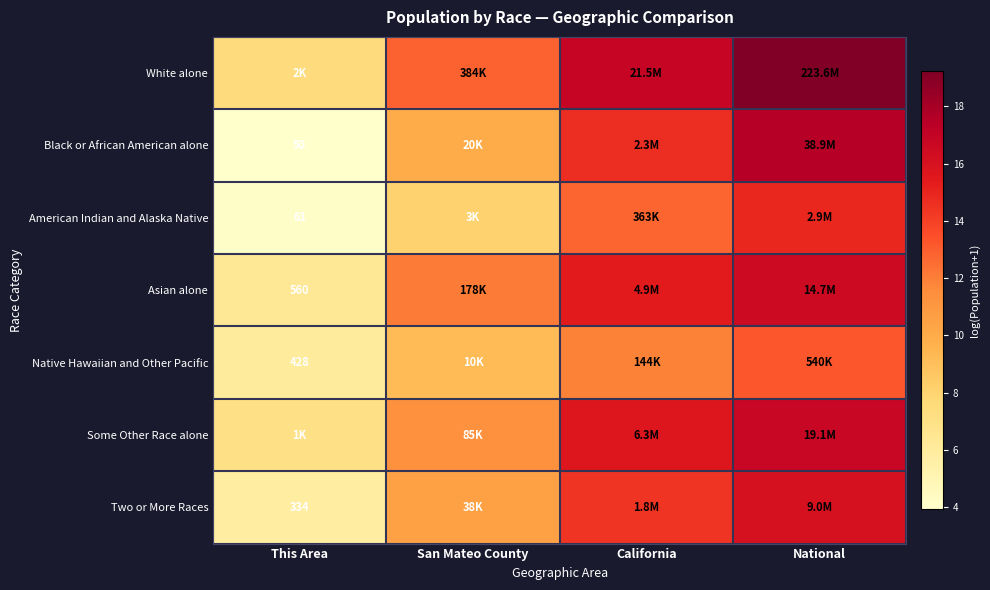

List the series in order of their peak value, highest first.

White alone, Black or African American alone, Some Other Race alone, Asian alone, Two or More Races, American Indian and Alaska Native, Native Hawaiian and Other Pacific